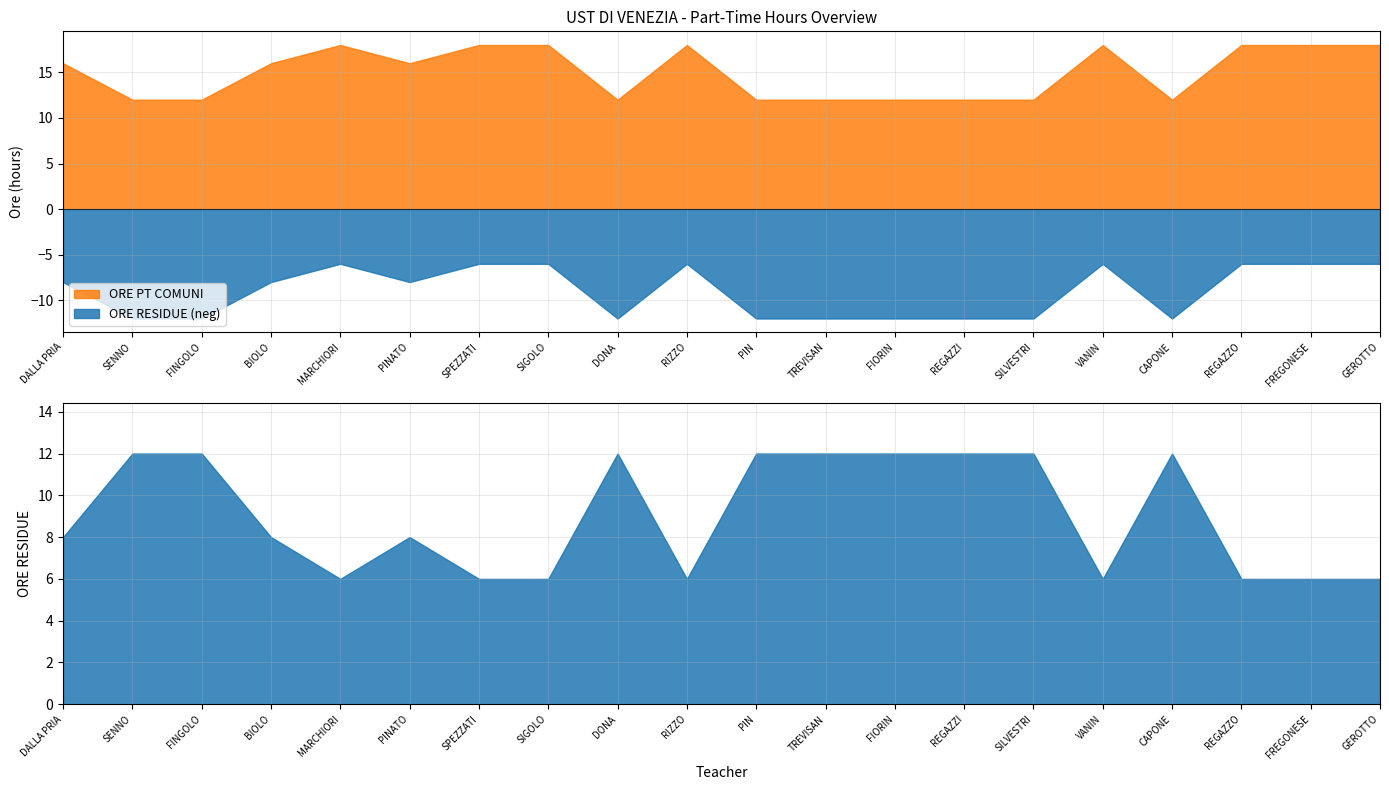

Reading left to right, extract all data points from this chart.

ORE PT COMUNI: 16	12	12	16	18	16	18	18	12	18	12	12	12	12	12	18	12	18	18	18
ORE RESIDUE: 8	12	12	8	6	8	6	6	12	6	12	12	12	12	12	6	12	6	6	6